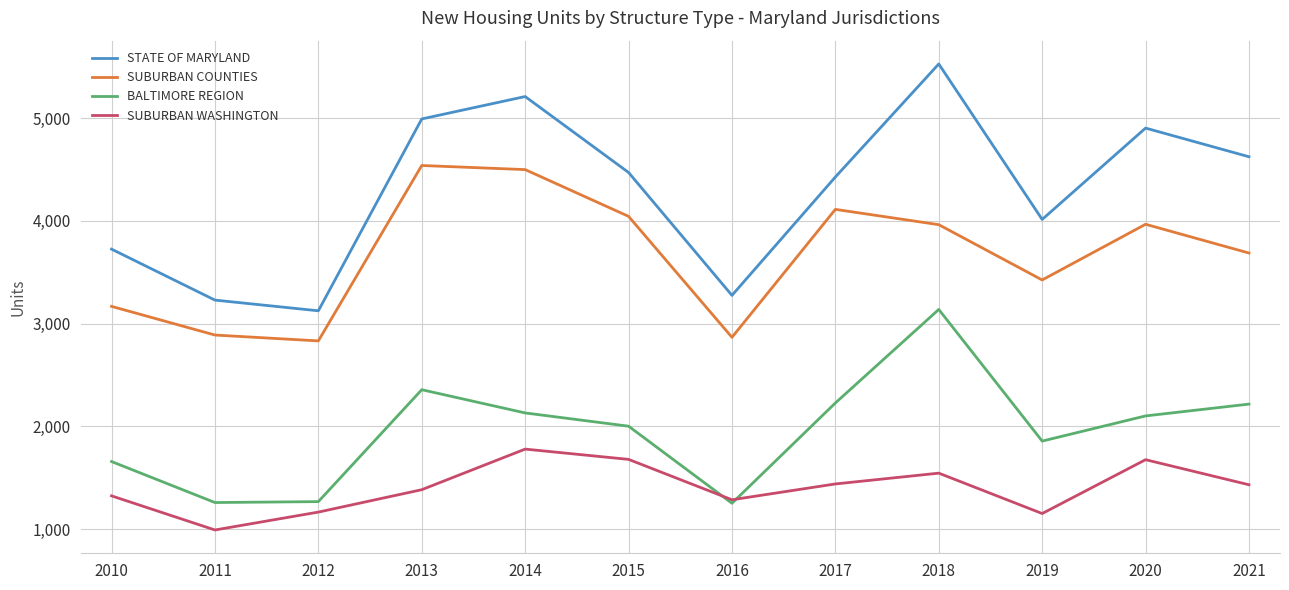

How many lines are shown in the chart?

4